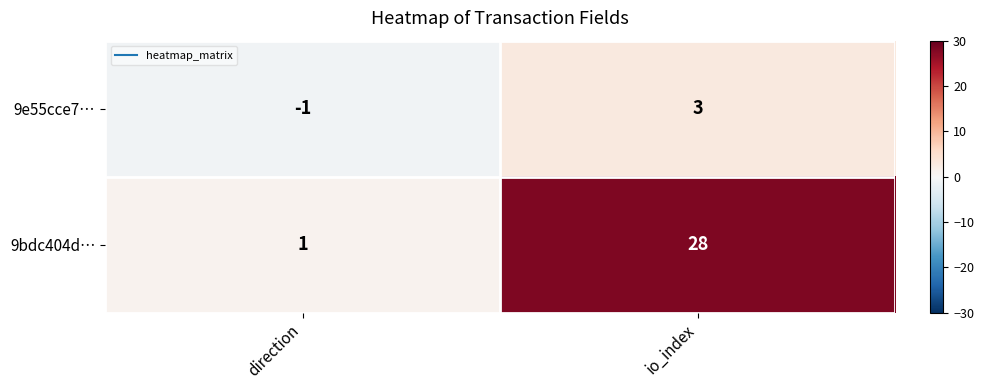

At how many categories does at least one series exceed 13?

1